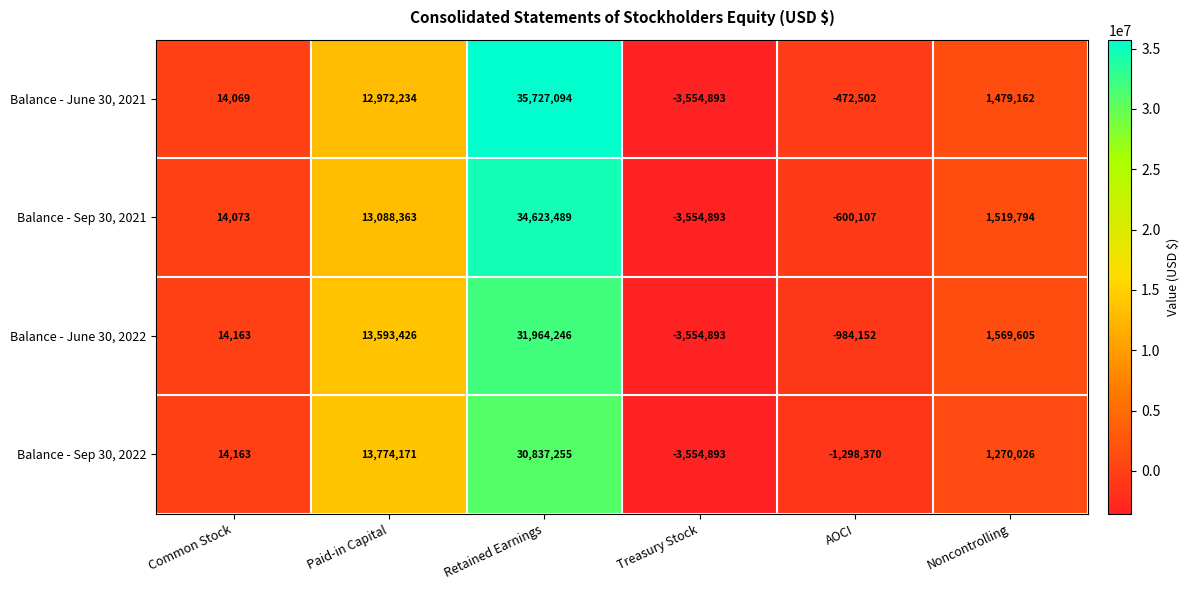

At which label is Balance - June 30, 2021 closest to 16086100?

Paid-in Capital